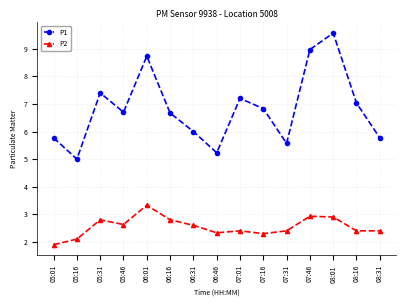

At which label does P1 first exceed 6?

05:31